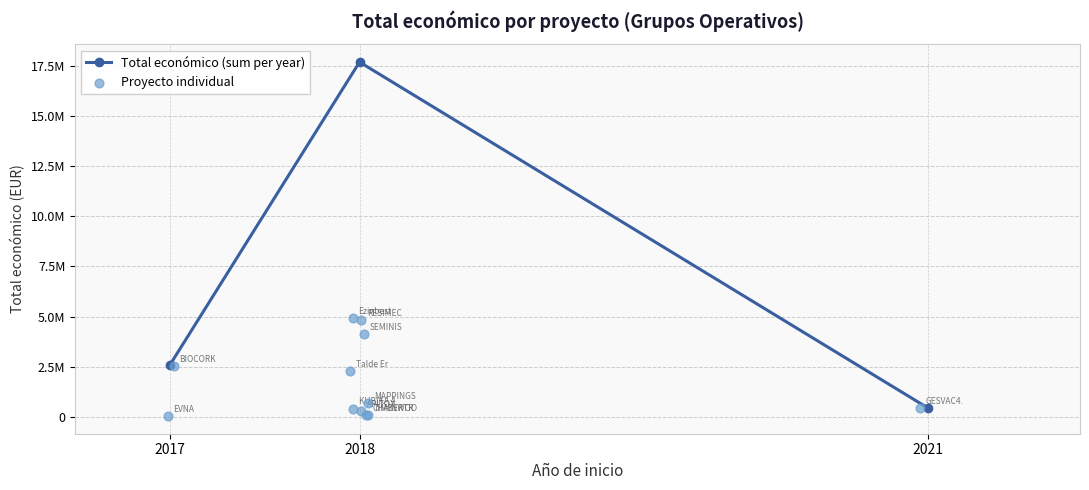

Between KUBIKA 4.0 and GESVAC4.0, which is larger?

GESVAC4.0